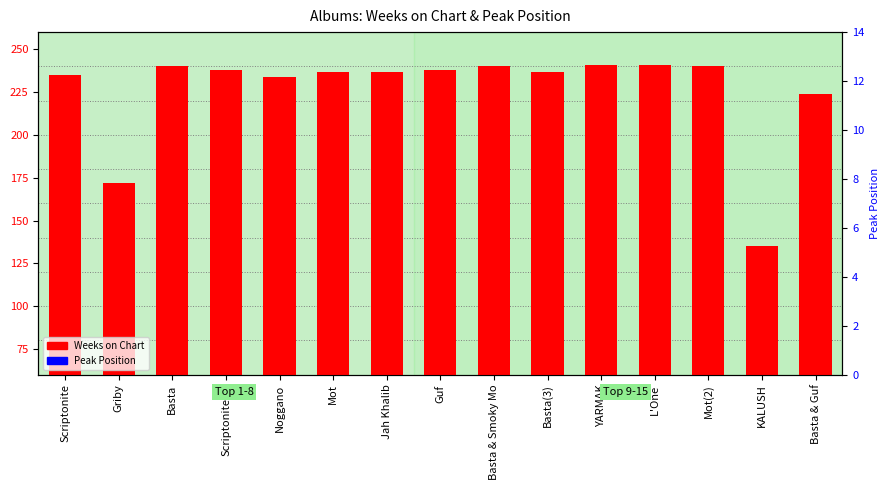

What is the sum of the Weeks on Chart values at Griby and Jah Khalib?

409